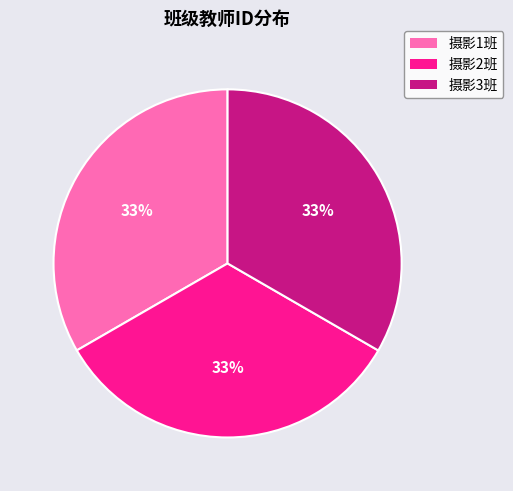

Count the number of slices in the pie.

3